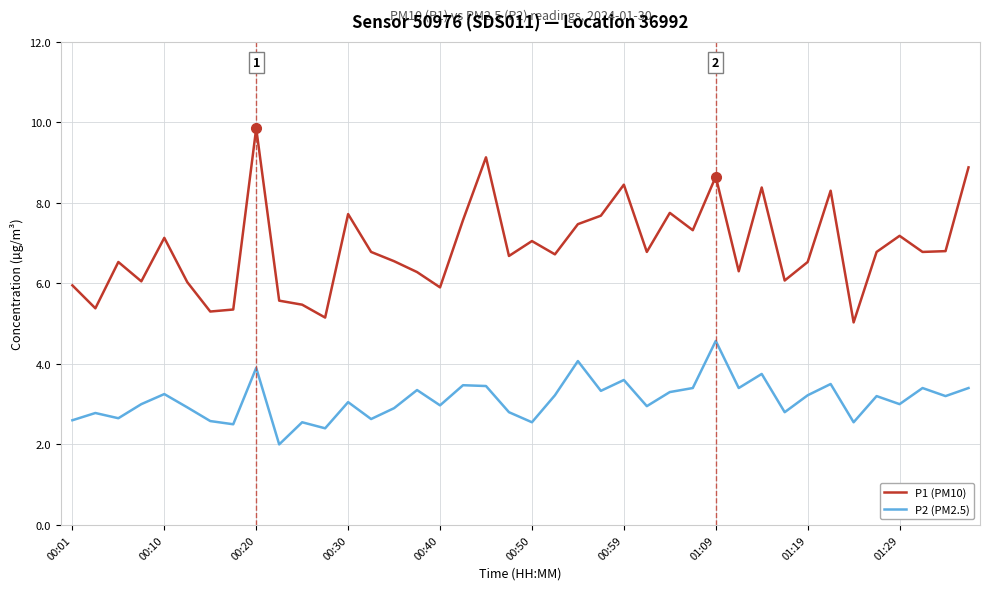

True or false: P2 (PM2.5) has more than 0 points higher than both neighbors.

True